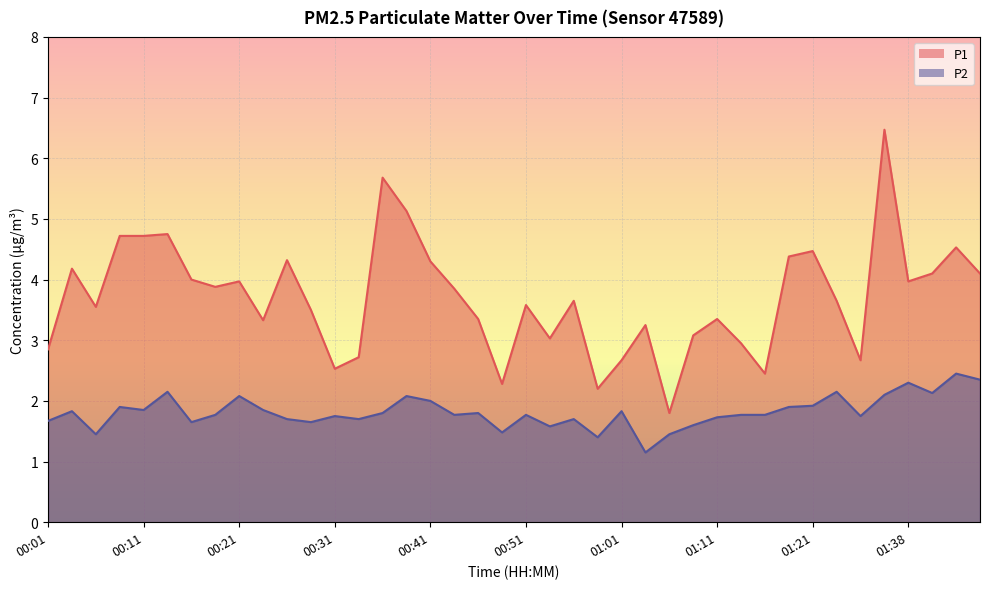

What is the label of the 40th point from the left?

01:45